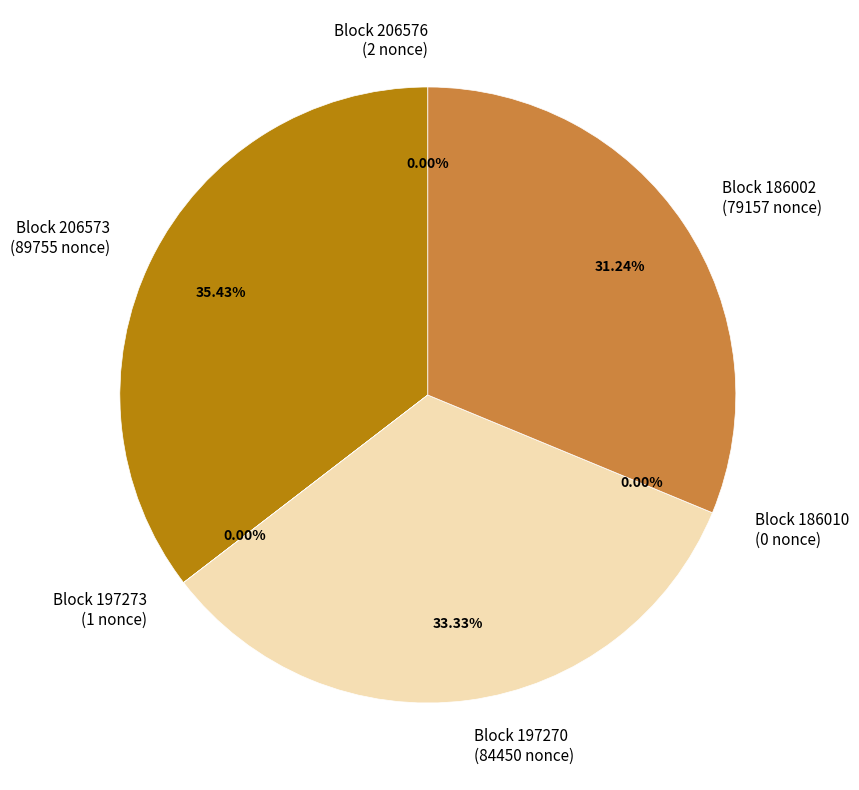

Is 197273 the majority of the pie?

No